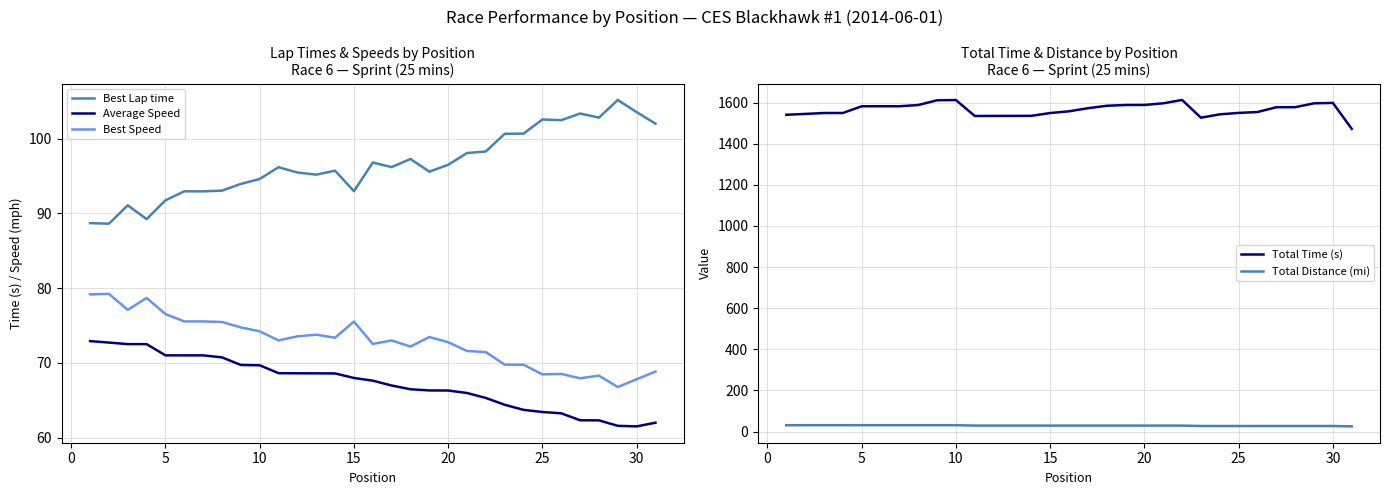

True or false: Average Speed has more than 1 points higher than both neighbors.

False